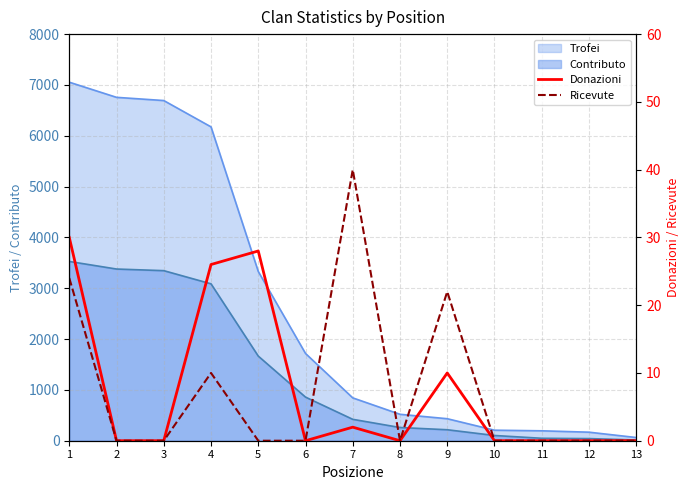

How many positive values does the Ricevute series have?

4